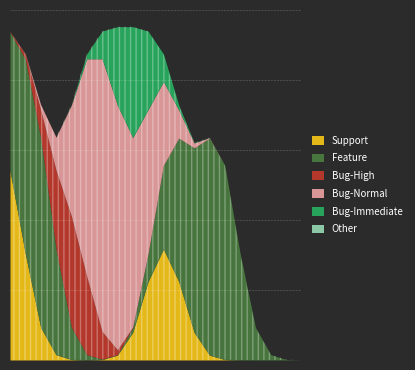

What is the sum of all Bug-Normal values?

400